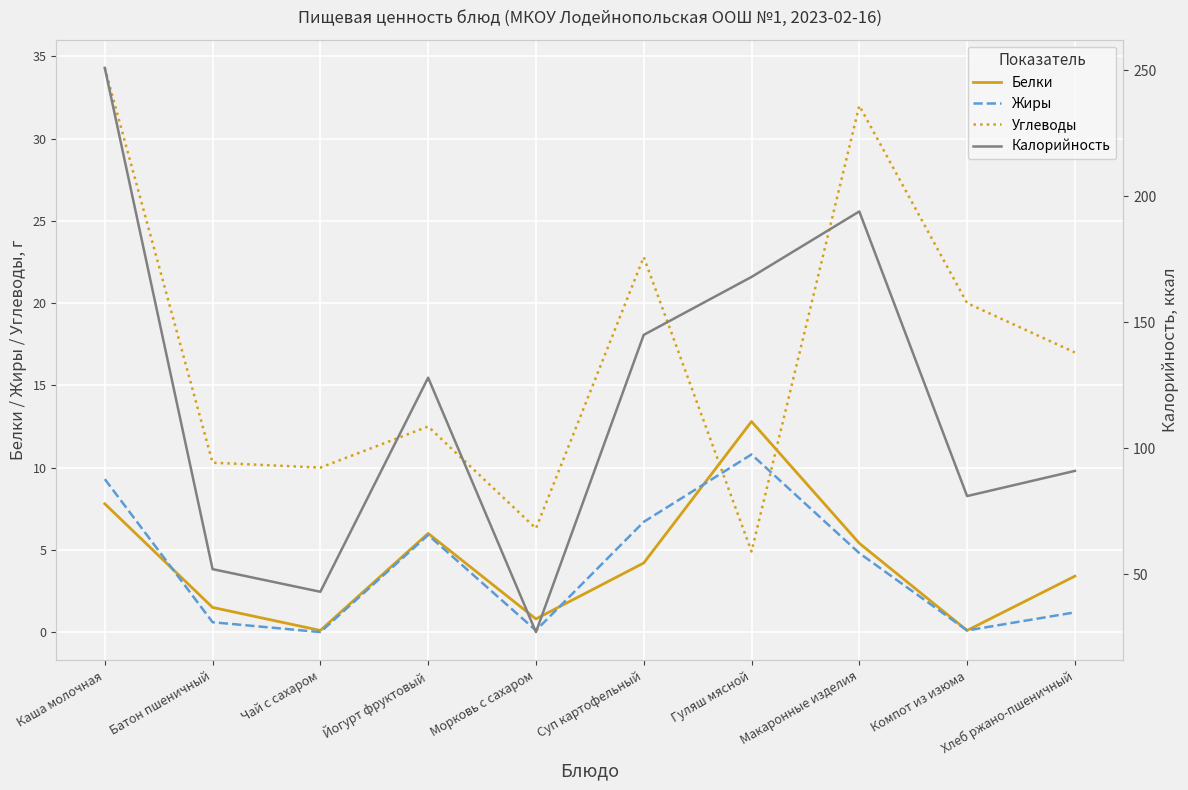

Which has a higher value, Суп картофельный or Гуляш мясной?

Гуляш мясной